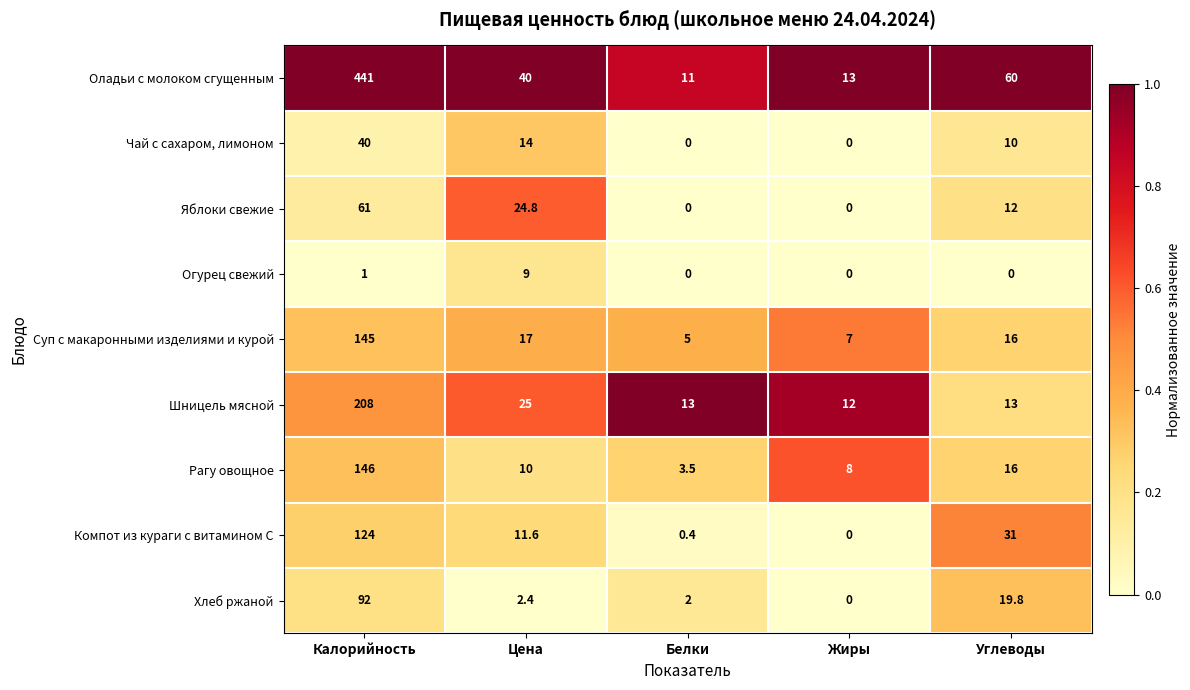

Count the number of data series in this chart.

9